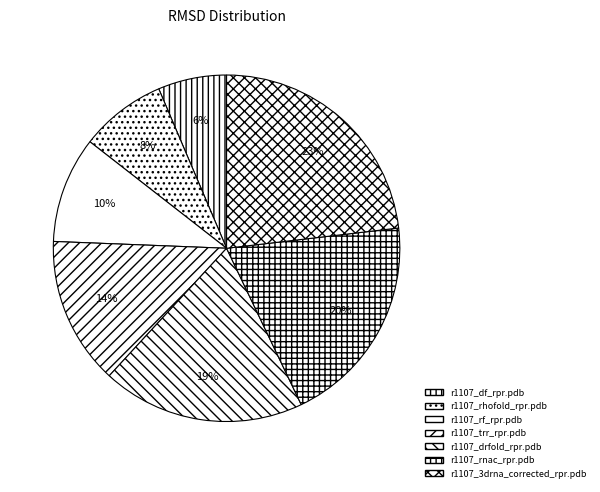

How many segments does this pie chart have?

7